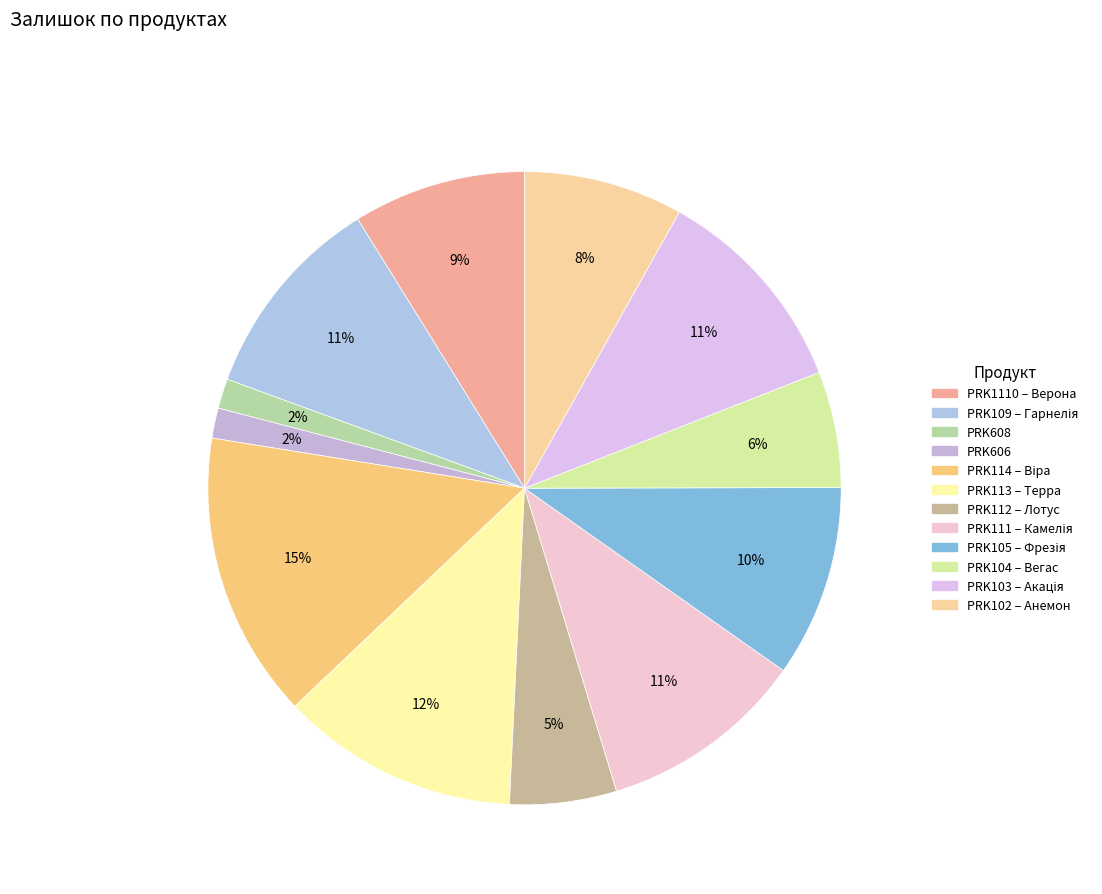

To the nearest percent, what is the average slice percentage?

8%